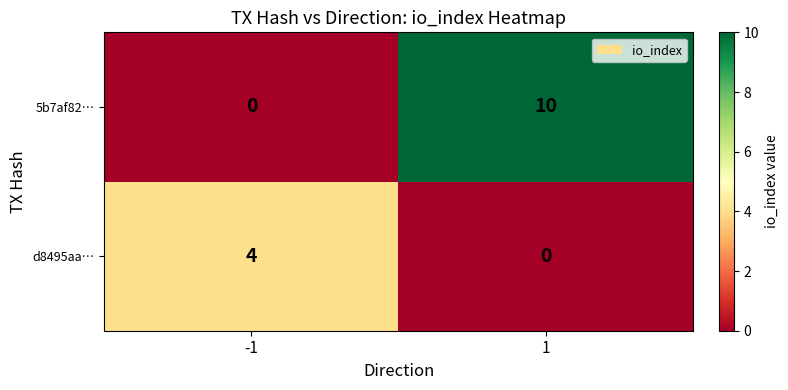

The d8495aa… series shows 0 at 1. True or false?

True